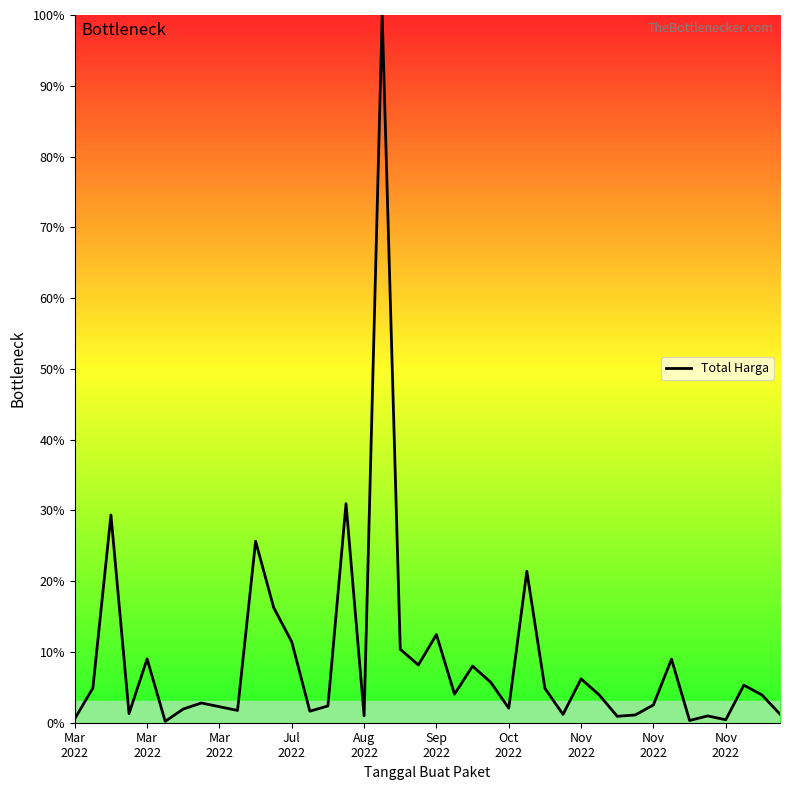

What is the maximum value shown in the chart?

100.0